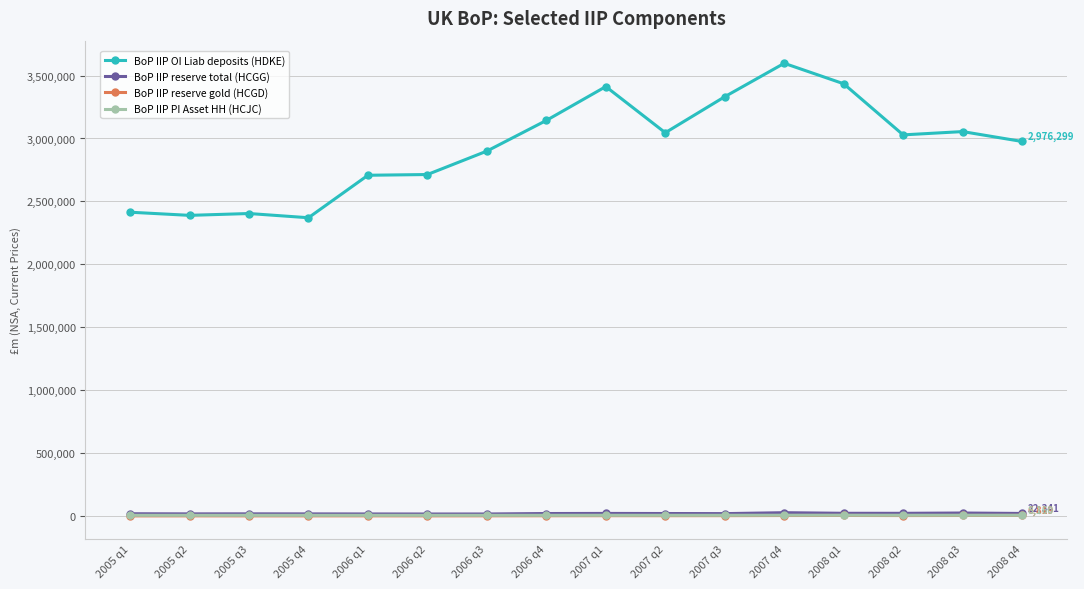

Which series has the largest range (max minus min)?

BoP IIP OI Liab deposits (HDKE)